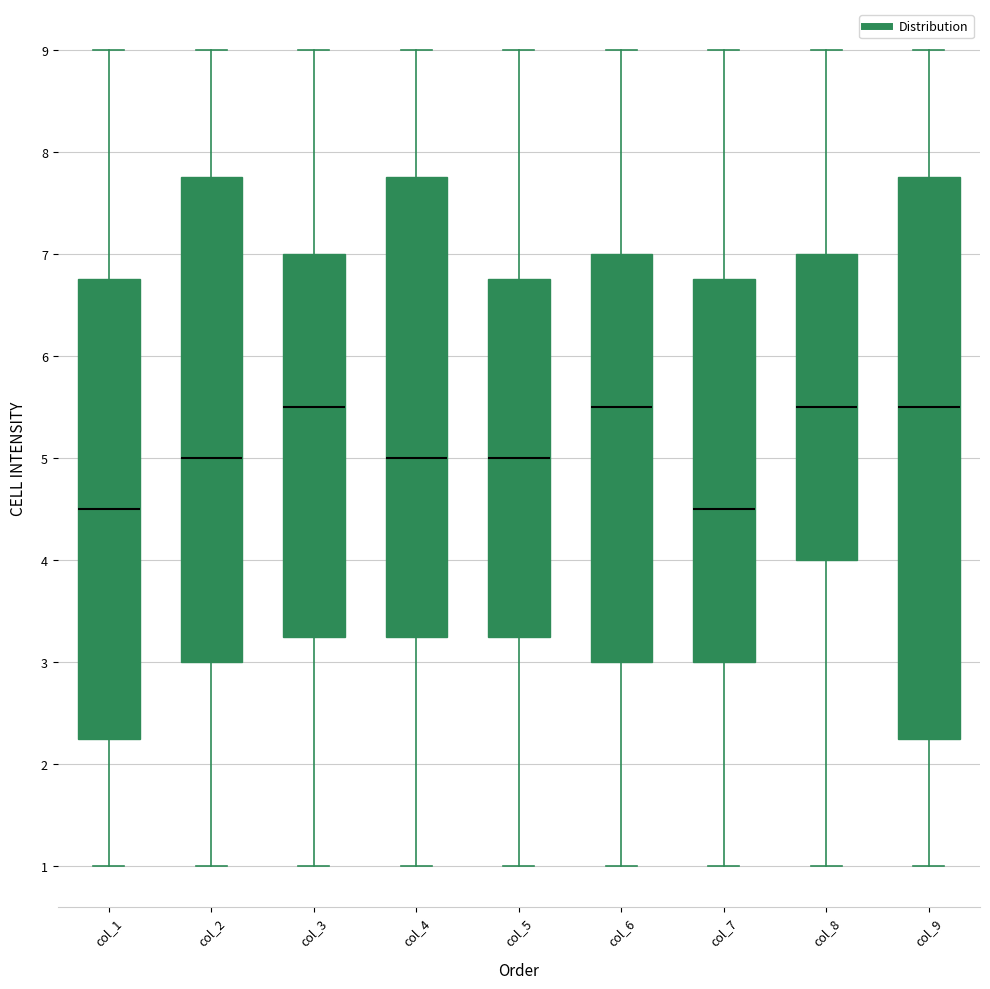

Comparing the boxes themselves (not the whiskers), which one is the tallest?

col_9